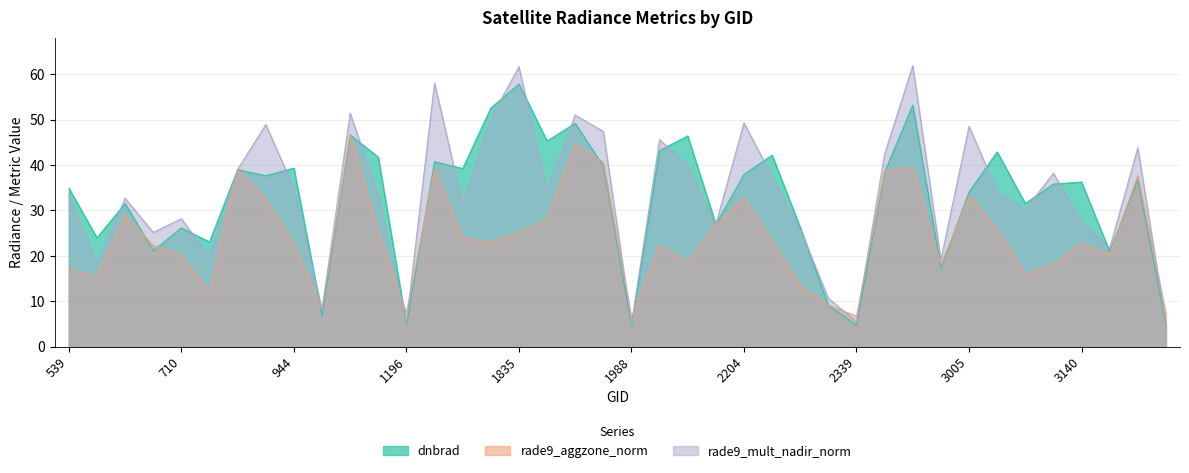

Between 539 and 2339, which series saw the biggest shift?

dnbrad